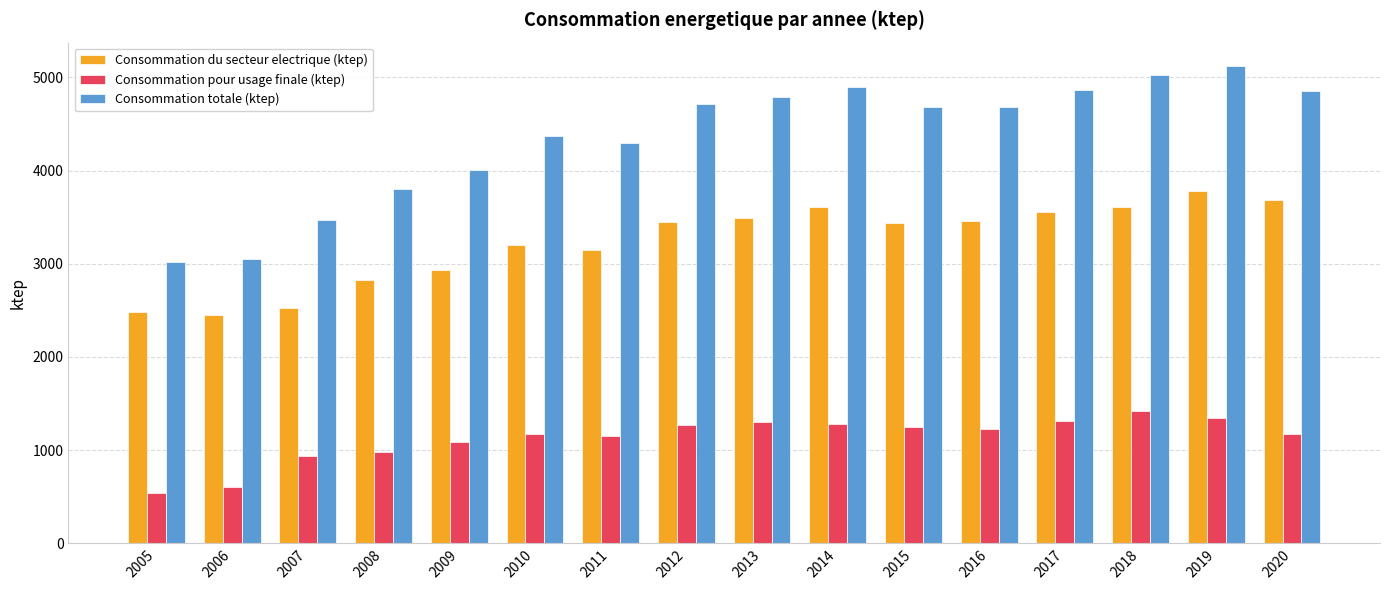

What is the spread (max minus min) of values at 2015?

3435.2